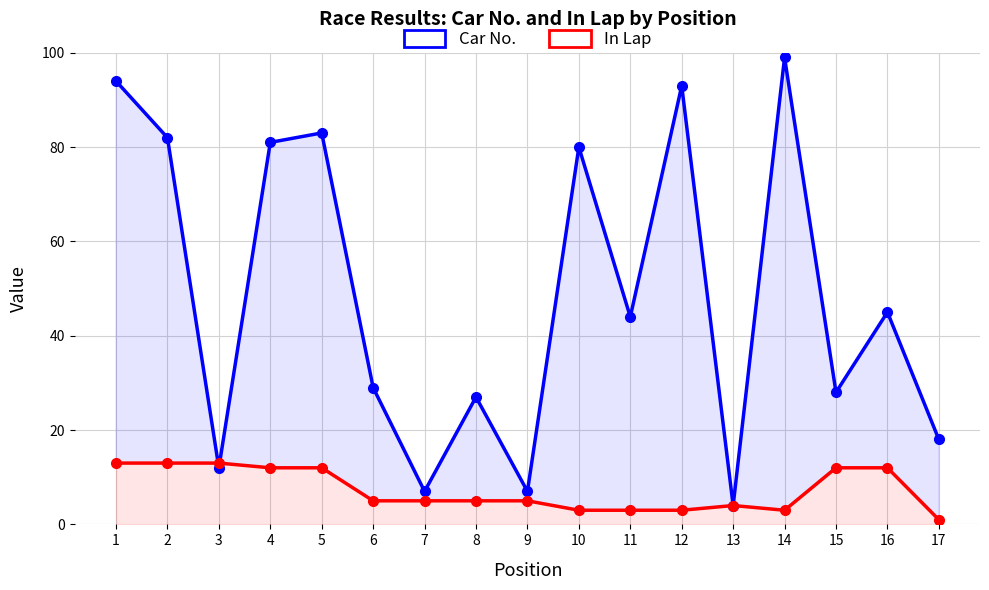

Rank the series by their average value, from lowest to highest.

In Lap, Car No.